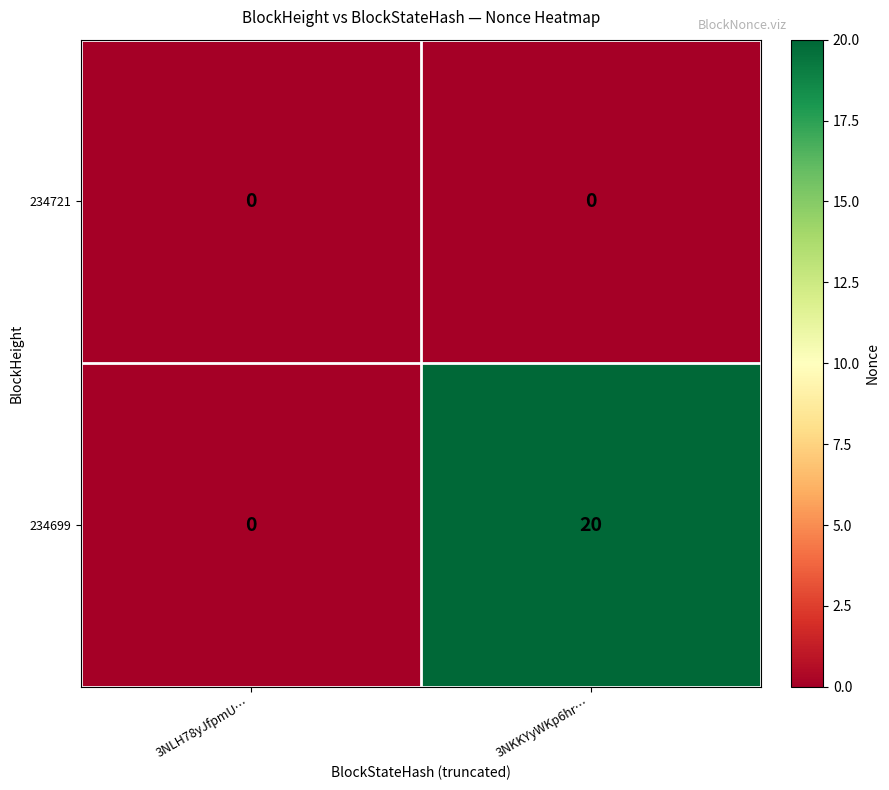

Which series has the largest total across all categories?

234699